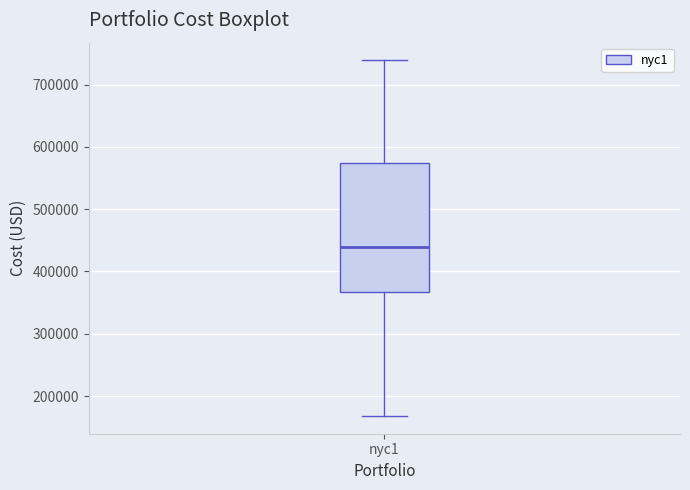

Read this box plot against the y-axis: the position of the median line, the range covered by the box, and the ends of both whiskers. The values are not printed on the chart, so give them approximately, as read against the axis.

median 440000, box 370000 to 570000, whiskers 170000 to 740000